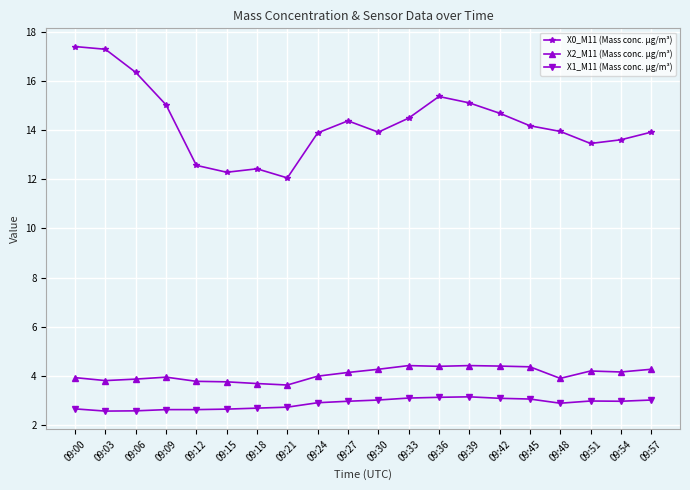

Which series has the largest range (max minus min)?

X0_M11 (Mass conc. μg/m³)